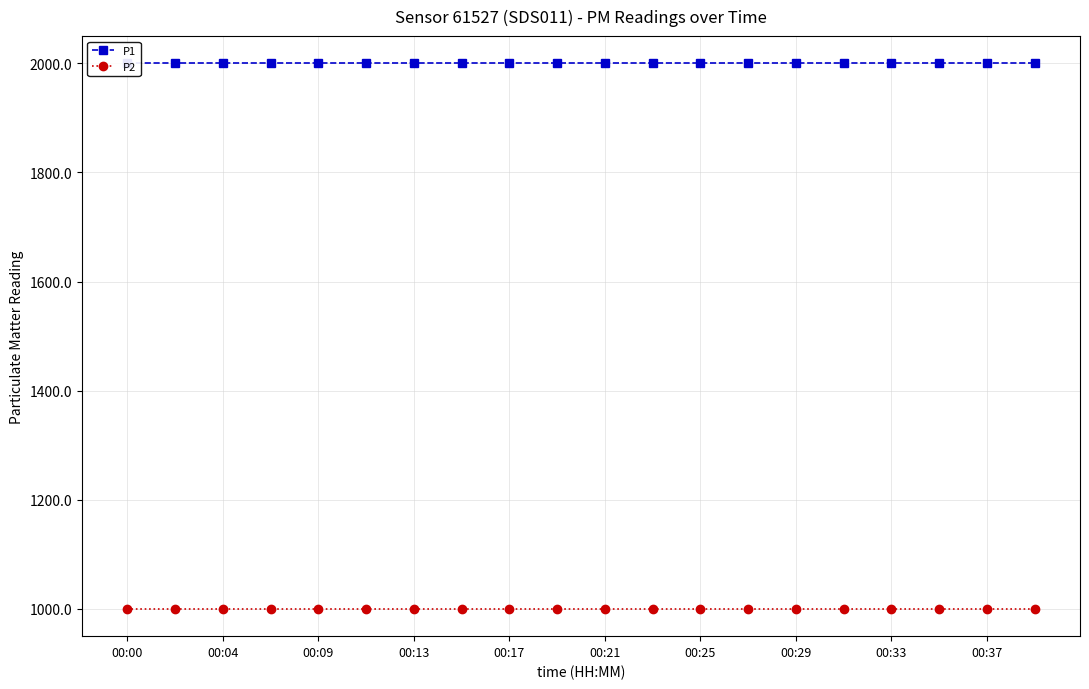

Reading right to left, transcribe all the data shown in this chart.

P1: 1999.9	1999.9	1999.9	1999.9	1999.9	1999.9	1999.9	1999.9	1999.9	1999.9	1999.9	1999.9	1999.9	1999.9	1999.9	1999.9	1999.9	1999.9	1999.9	1999.9
P2: 999.9	999.9	999.9	999.9	999.9	999.9	999.9	999.9	999.9	999.9	999.9	999.9	999.9	999.9	999.9	999.9	999.9	999.9	999.9	999.9